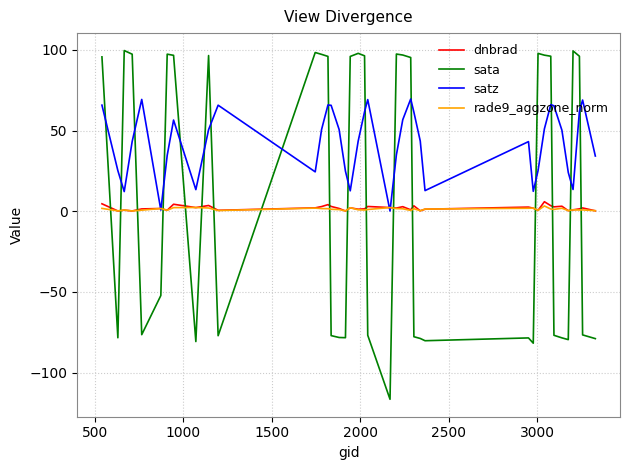

Which series has the largest total across all categories?

satz